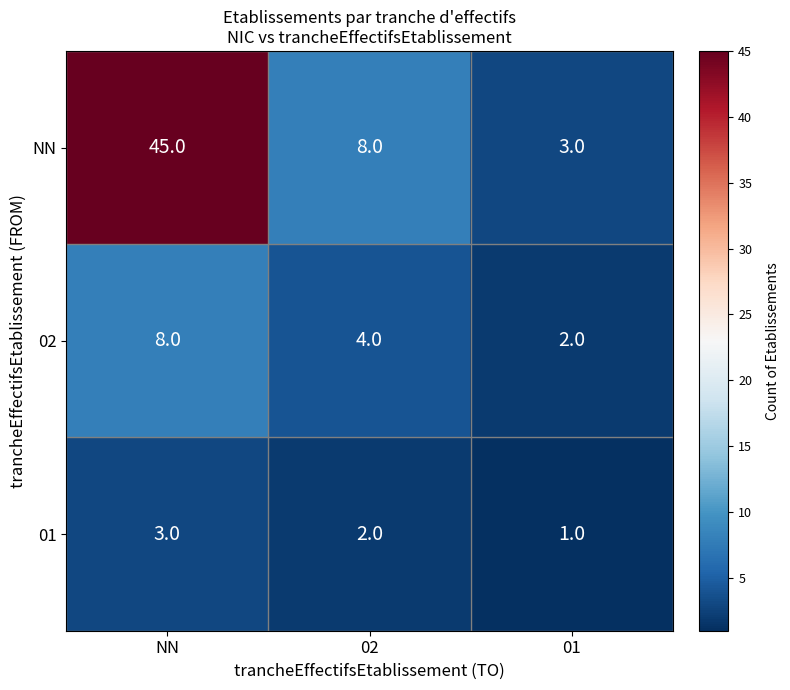

Where does the 01 series first go above 2?

NN